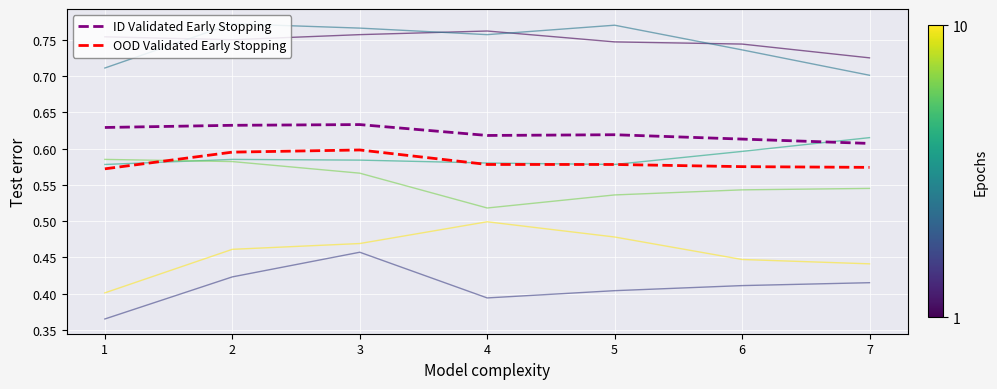

What is the total value across all series at 3?

4.8